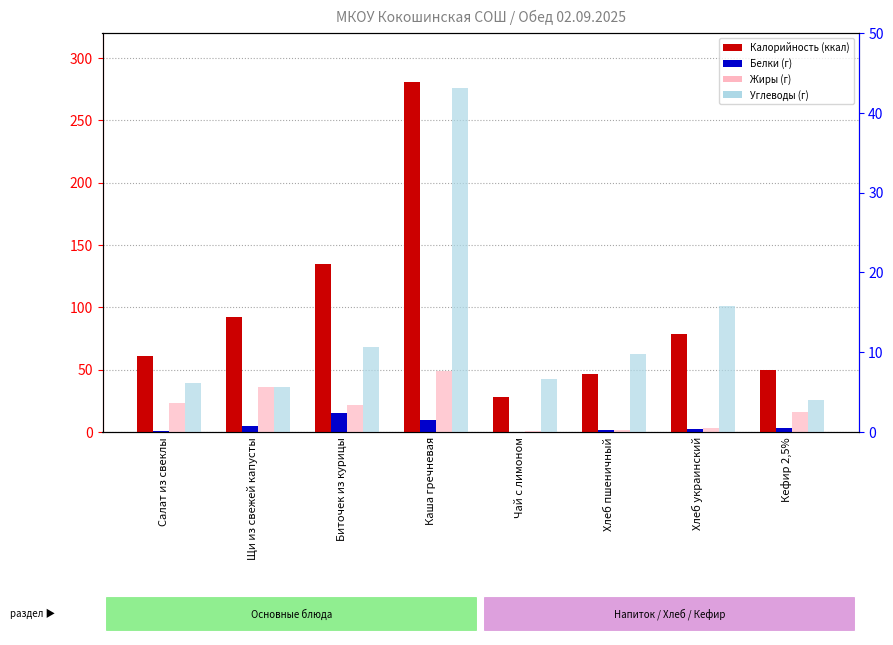

Is it true that Калорийность equals 27.9 at Чай с лимоном?

True